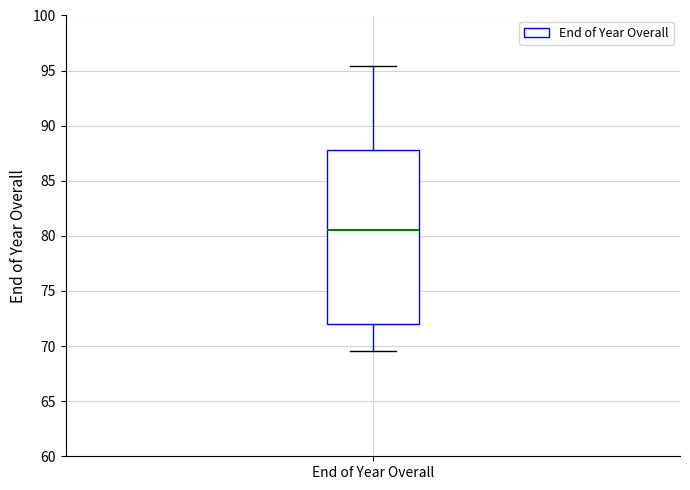

Where is the lower edge of the box for End of Year Overall on the y-axis? The values are not printed on the chart, so give them approximately, as read against the axis.

72.0